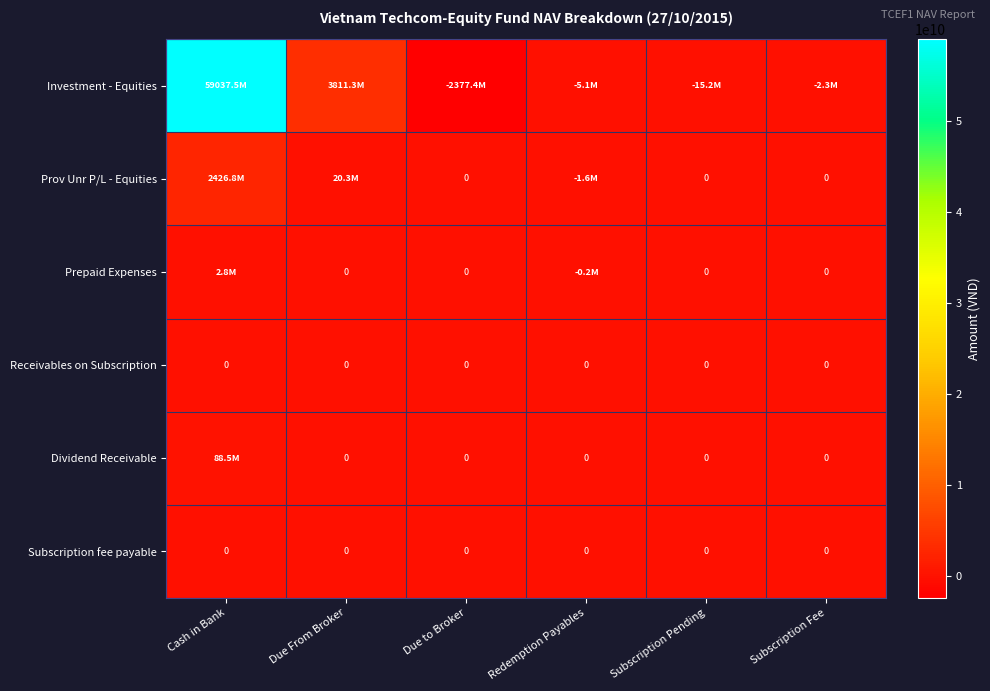

At which label does Prov Unr P/L - Equities reach its peak?

Cash in Bank